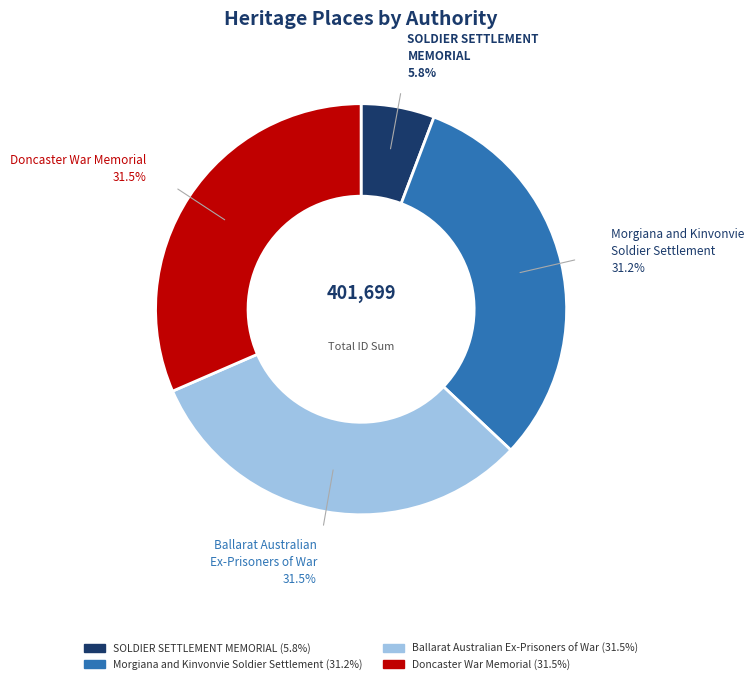

Is there a majority slice in this chart?

No